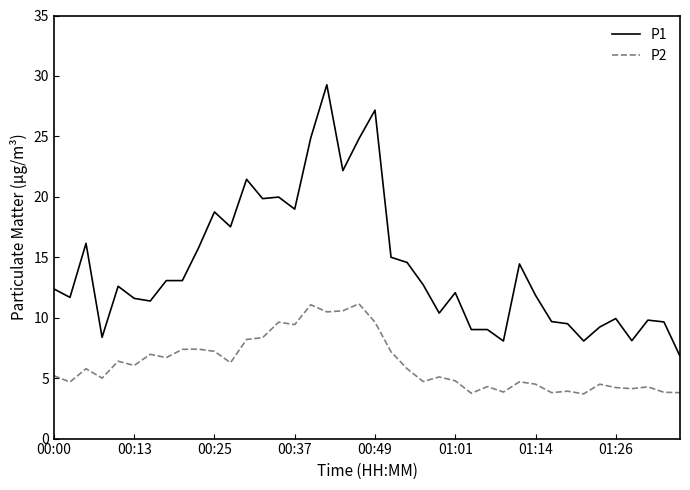

Which series has the largest total across all categories?

P1